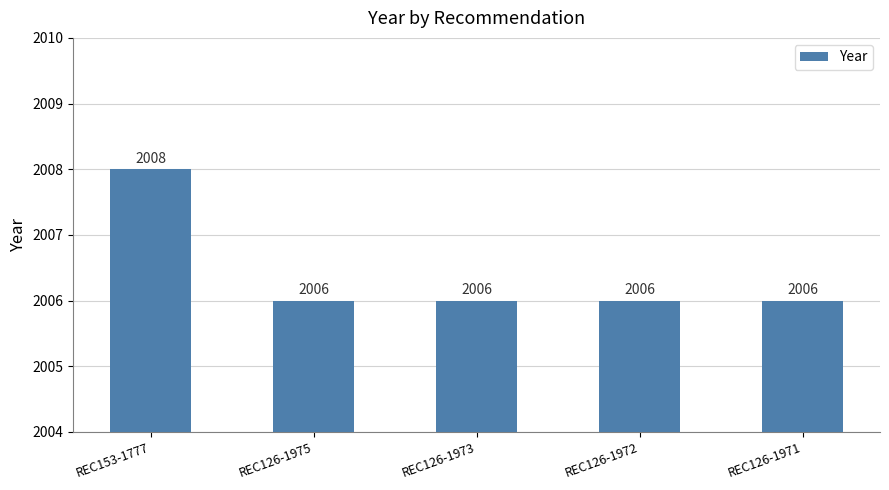

Approximately how many times larger is the value at REC126-1973 compared to REC126-1975?

1.0